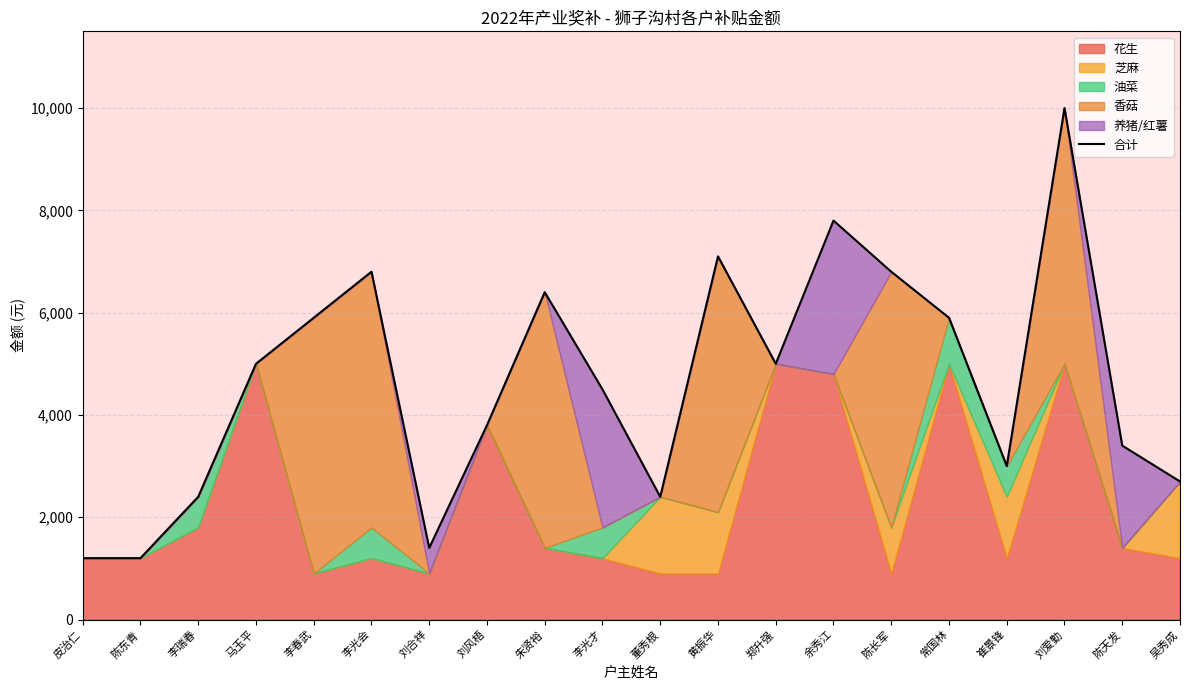

Reading left to right, list all the values displayed in this chart.

皮治仁=1200	陈东青=1200	李瑞春=2400	马玉平=5000	李春武=5900	李光会=6800	刘合祥=1400	刘风梧=3800	朱贤裕=6400	李光才=4500	董秀根=2400	黄振华=7100	郑升强=5000	余秀江=7800	陈长军=6800	常国林=5900	崔景锋=3000	刘爱勤=10000	陈天发=3400	吴秀成=2700